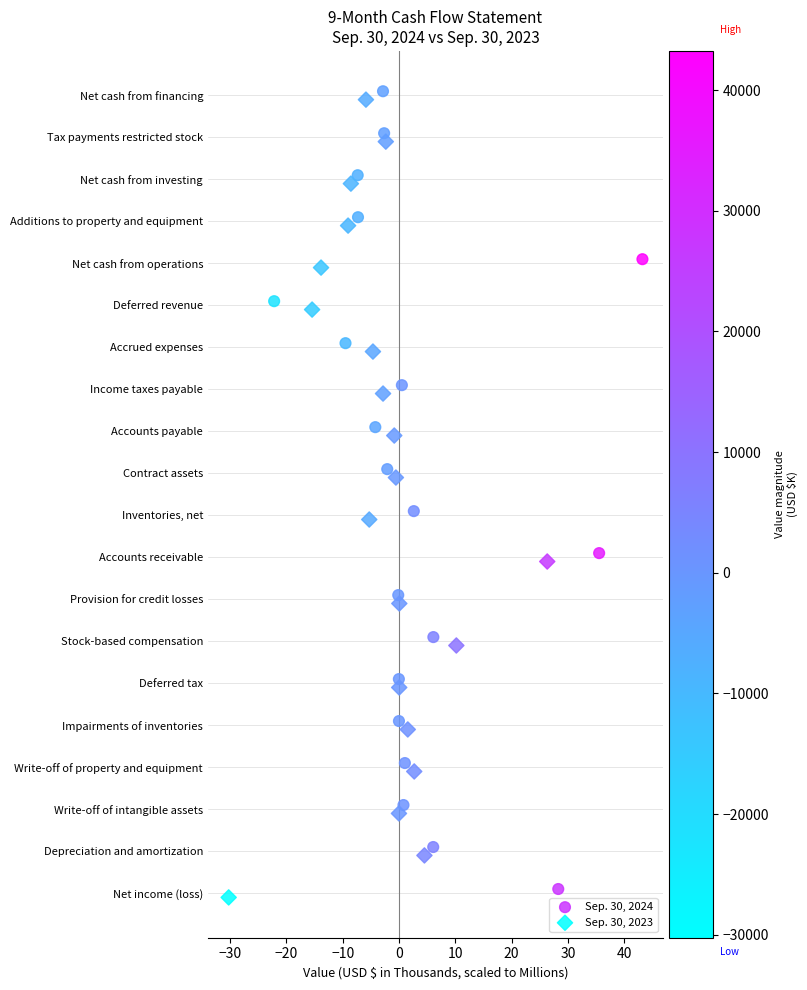

What are all the series names shown in the legend?

Sep. 30, 2024, Sep. 30, 2023